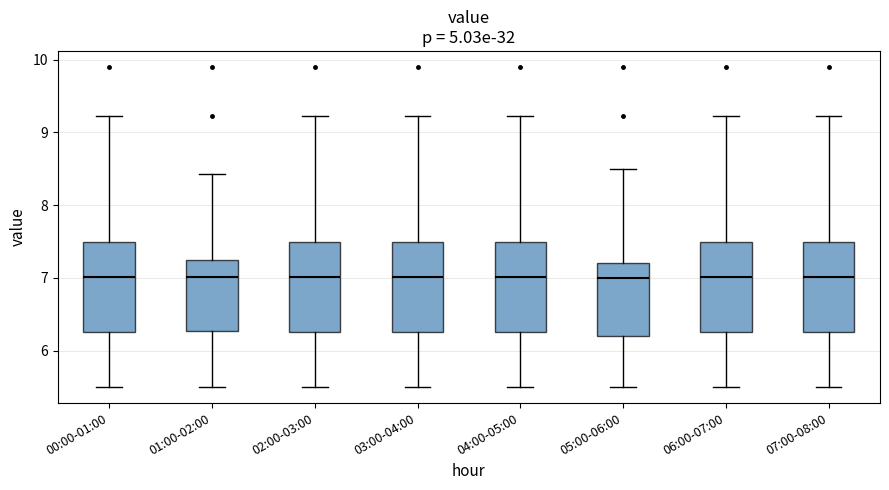

Where does the upper whisker of the box for 07:00-08:00 end on the y-axis? The values are not printed on the chart, so give them approximately, as read against the axis.

9.2